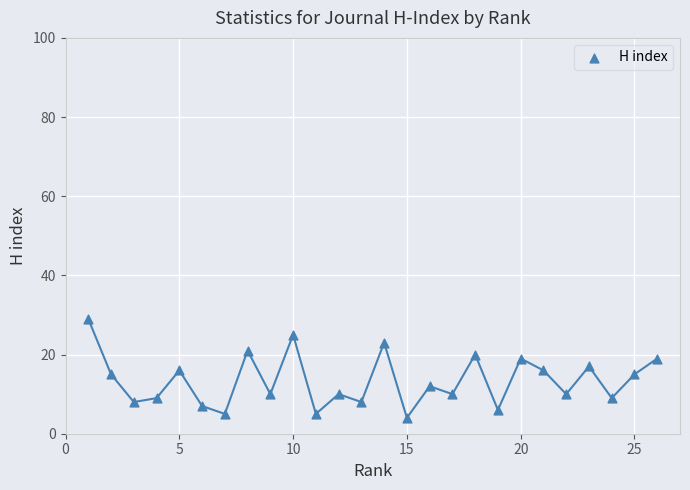

What is the range of Y values (max minus min)?

25